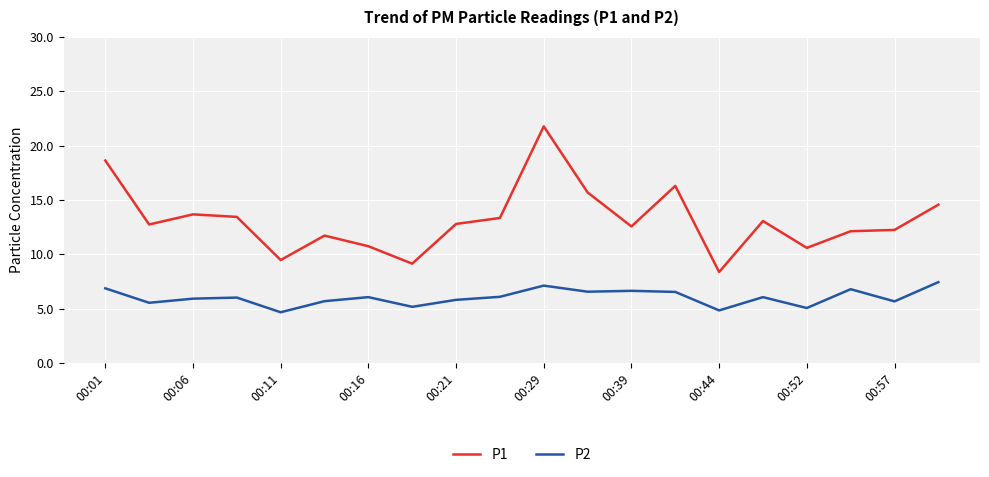

Which series has the largest range (max minus min)?

P1